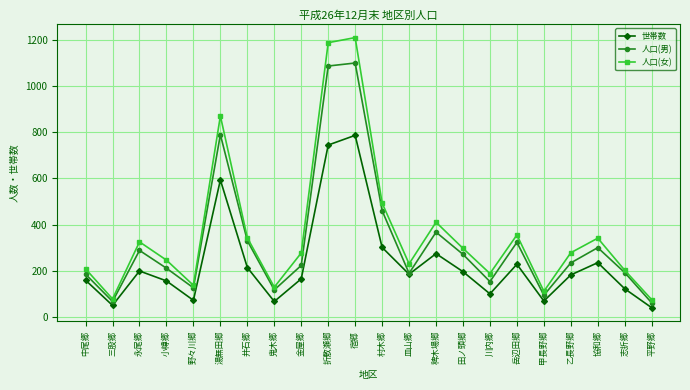

What are all the series names shown in the legend?

世帯数, 人口(男), 人口(女)